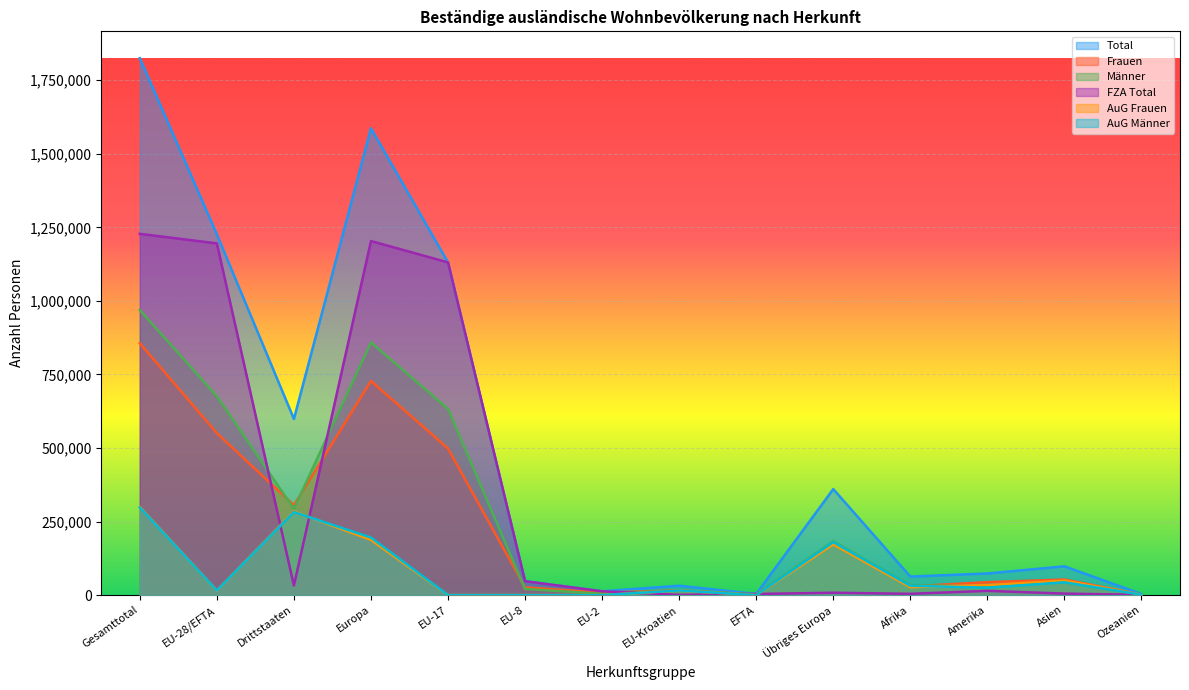

At which label does FZA Total first exceed 14405?

Gesamttotal